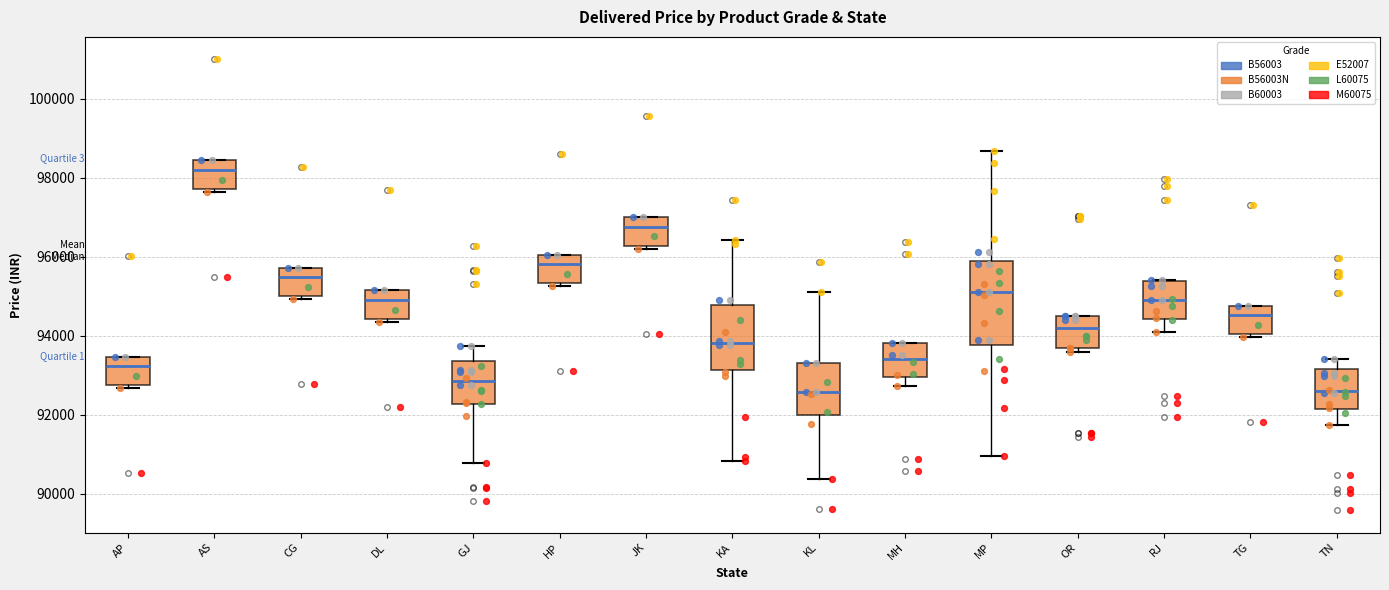

Reading left to right, read every box against the y-axis: the position of its median line, the range the box covers, and the ends of its whiskers. The values are not printed on the chart, so give them approximately, as read against the axis.

AP: median 93200, box 92800 to 93400, whiskers 92600 to 93400
AS: median 98200, box 97800 to 98400, whiskers 97600 to 98400
CG: median 95400, box 95000 to 95800, whiskers 95000 (just below the box's lower edge) to 95800
DL: median 95000, box 94400 to 95200, whiskers 94400 (just below the box's lower edge) to 95200
GJ: median 92800, box 92200 to 93400, whiskers 90800 to 93800
HP: median 95800, box 95400 to 96000, whiskers 95200 to 96000
JK: median 96800, box 96200 to 97000, whiskers 96200 (just below the box's lower edge) to 97000
KA: median 93800, box 93200 to 94800, whiskers 90800 to 96400
KL: median 92600, box 92000 to 93400, whiskers 90400 to 95200
MH: median 93400, box 93000 to 93800, whiskers 92800 to 93800
MP: median 95200, box 93800 to 95800, whiskers 91000 to 98600
OR: median 94200, box 93600 to 94400, whiskers 93600 (just below the box's lower edge) to 94400
RJ: median 94800, box 94400 to 95400, whiskers 94000 to 95400
TG: median 94600, box 94000 to 94800, whiskers 94000 (just below the box's lower edge) to 94800
TN: median 92600, box 92200 to 93200, whiskers 91800 to 93400